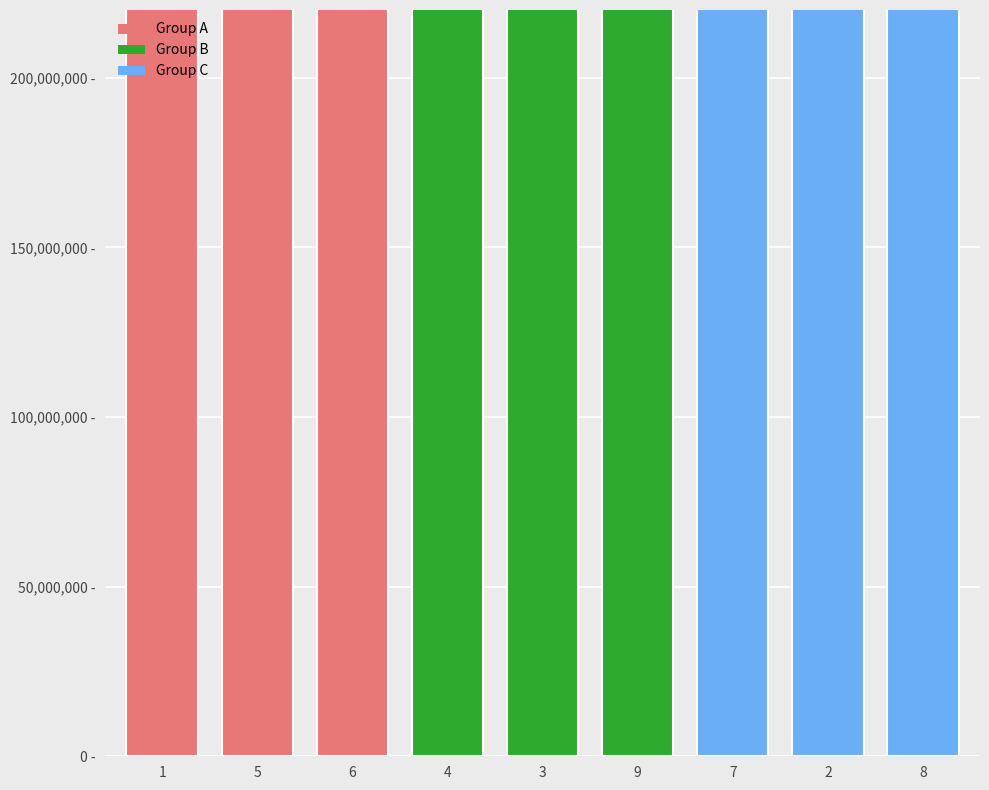

Reading left to right, transcribe all the data shown in this chart.

540000000	680000000	540000000	580000000	680000000	680000000	540000000	600000000	560000000